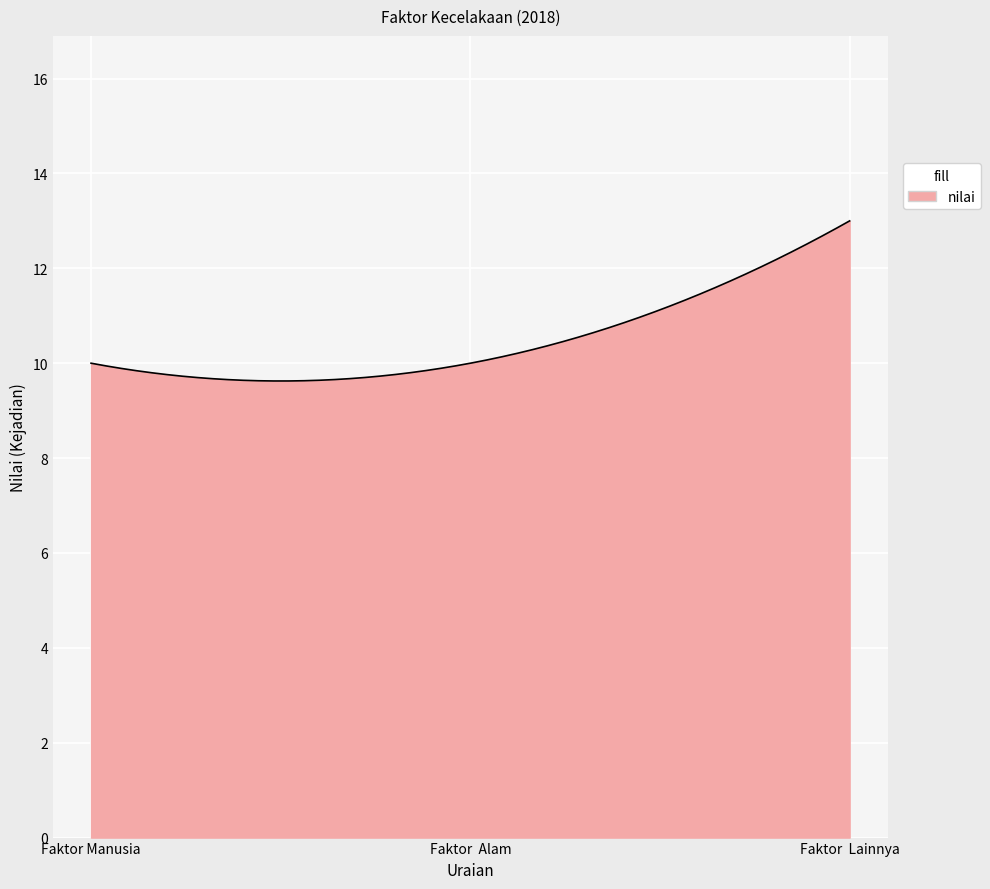

What is the smallest value displayed?

9.6